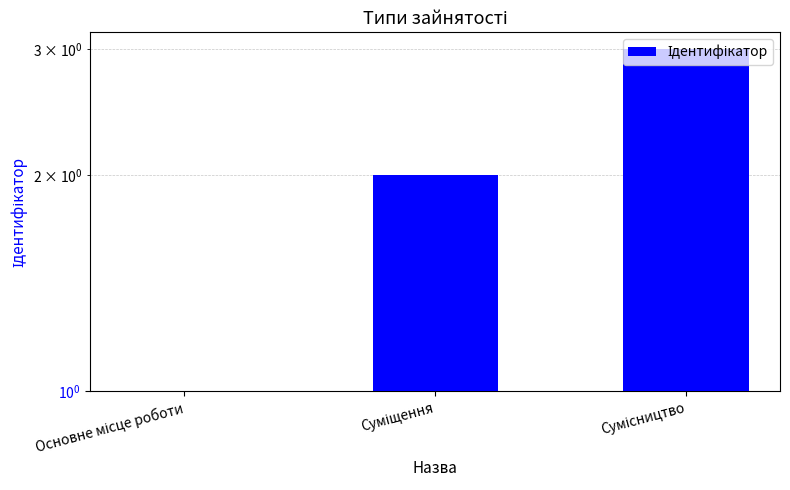

What is the sum of the values at Основне місце роботи and Сумісництво?

4